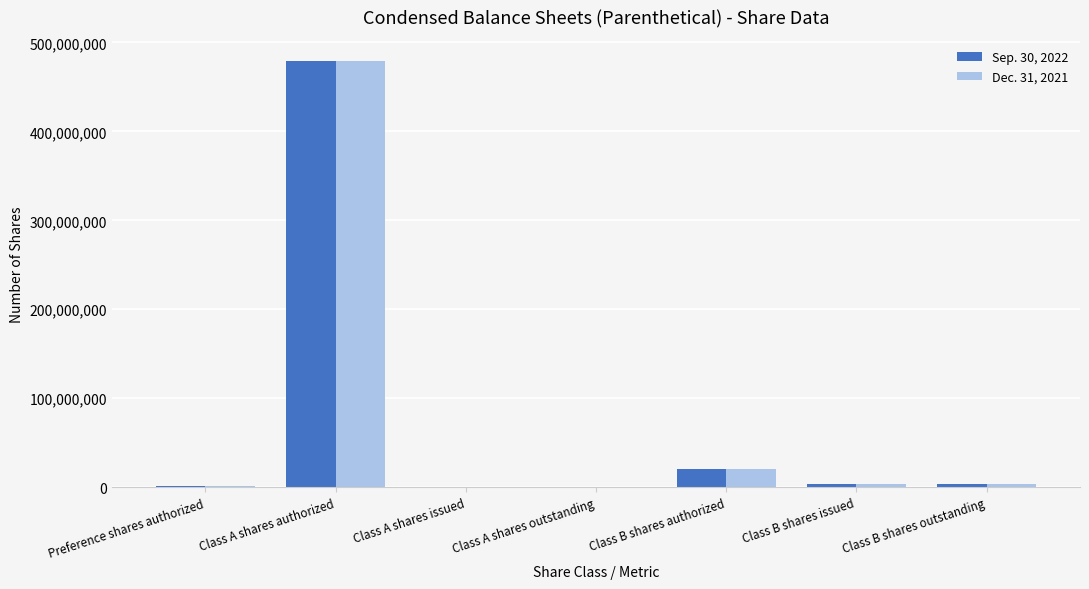

Which label corresponds to the largest value in the chart?

Class A shares authorized